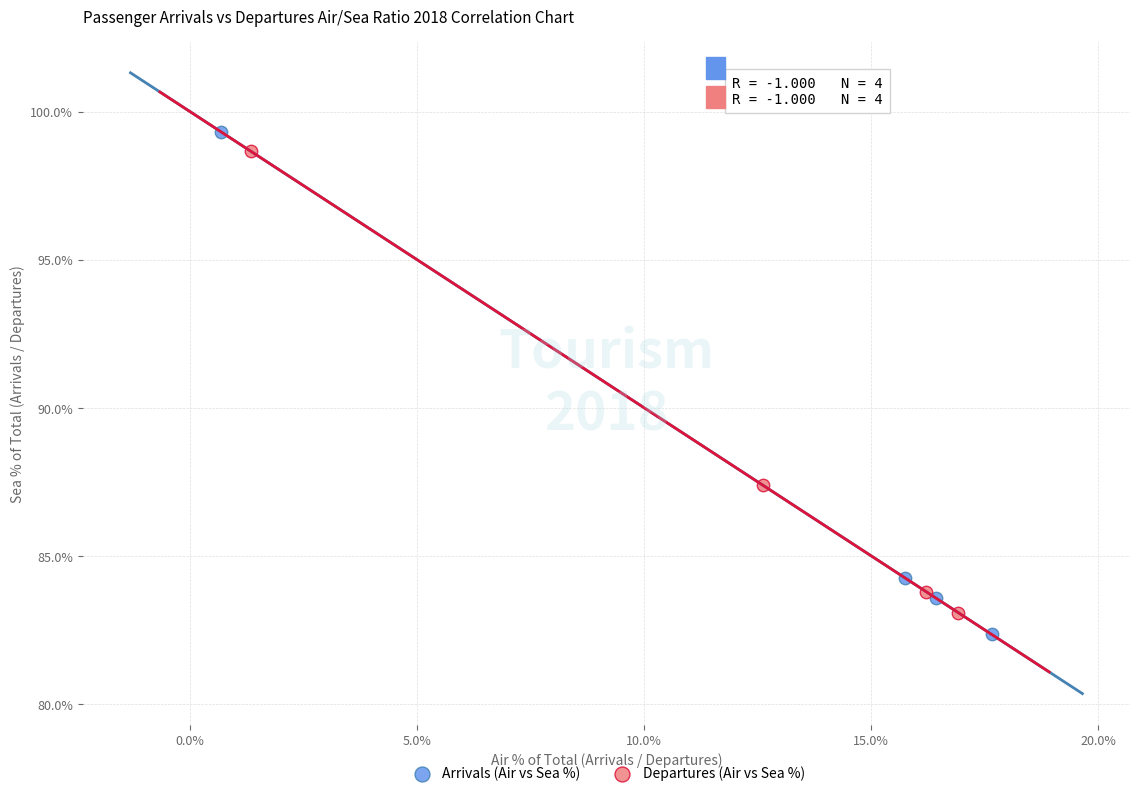

What are all the series names shown in the legend?

Arrivals (Air vs Sea %), Departures (Air vs Sea %)